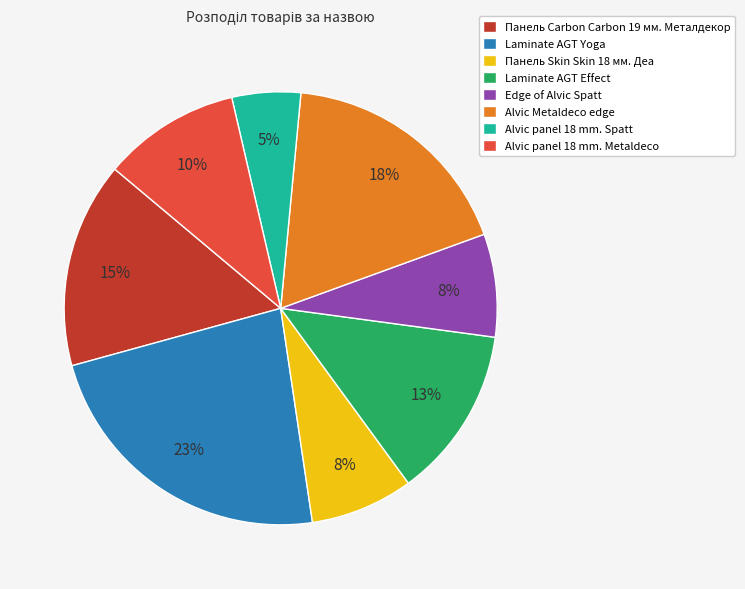

Is the sum of Laminate AGT Yoga and Alvic Metaldeco edge greater than half?

No